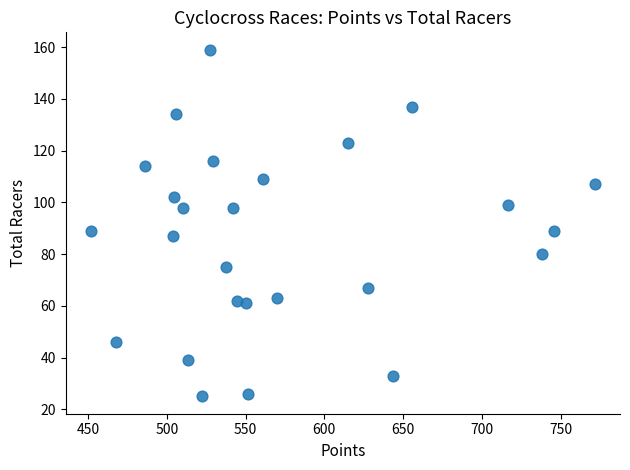

What is the range of Y values (max minus min)?

134